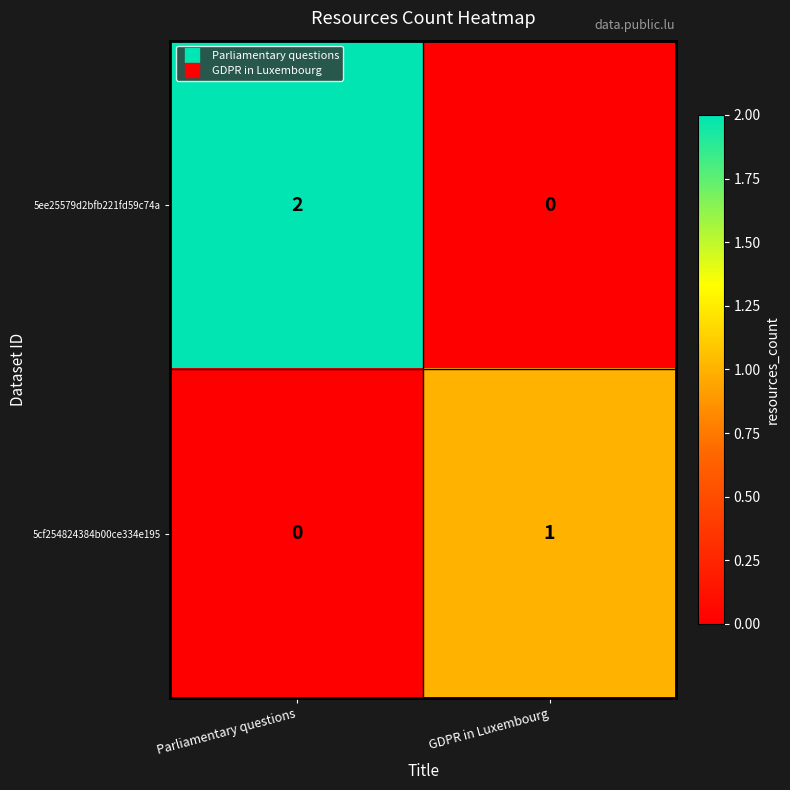

Rank the series by their average value, from highest to lowest.

5ee25579d2bfb221fd59c74a, 5cf254824384b00ce334e195